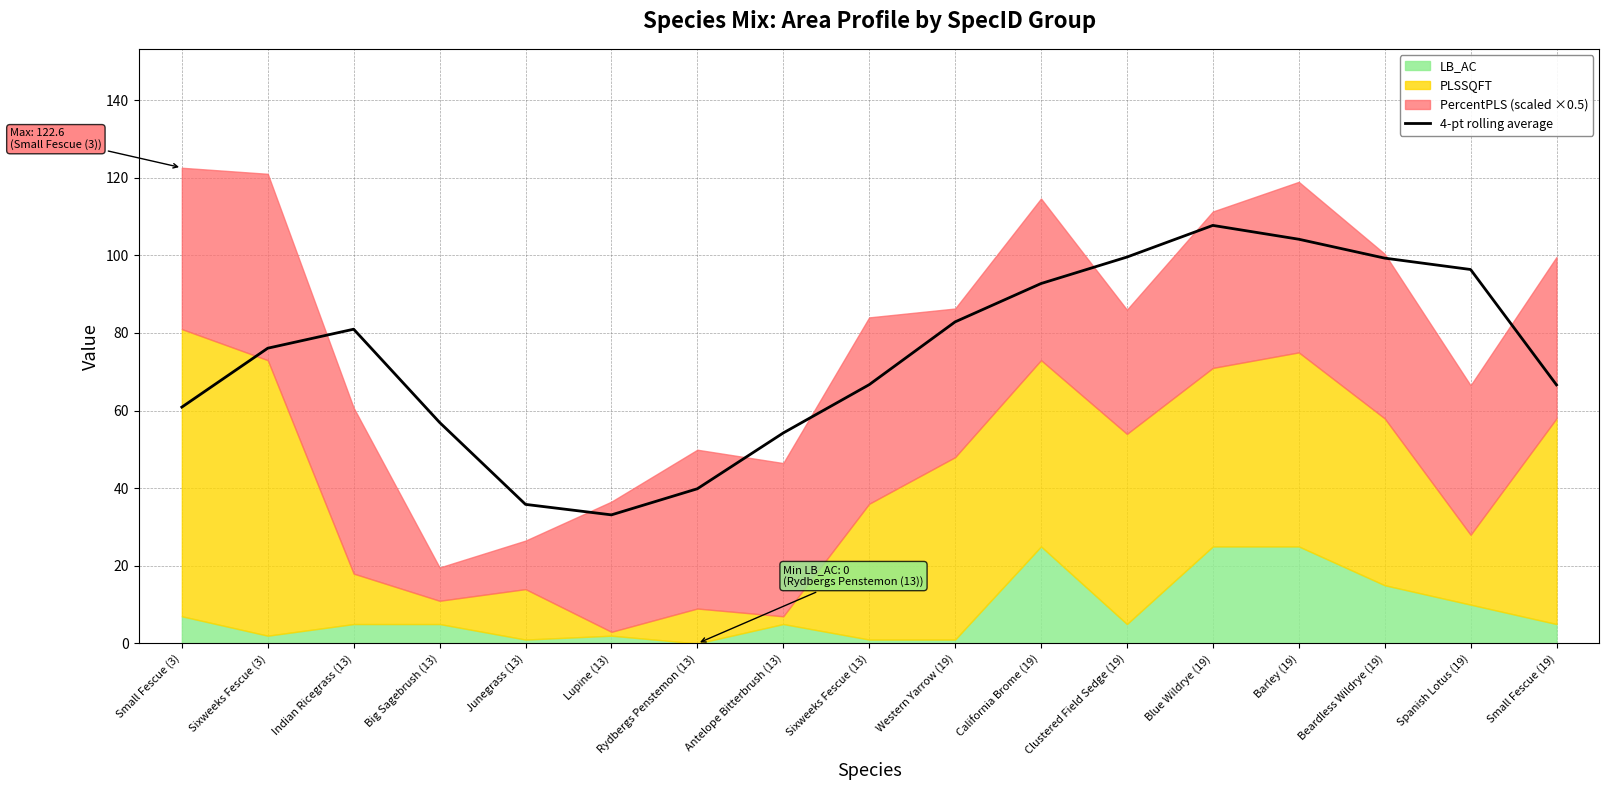

True or false: the data has more than 0 interior local peaks.

True